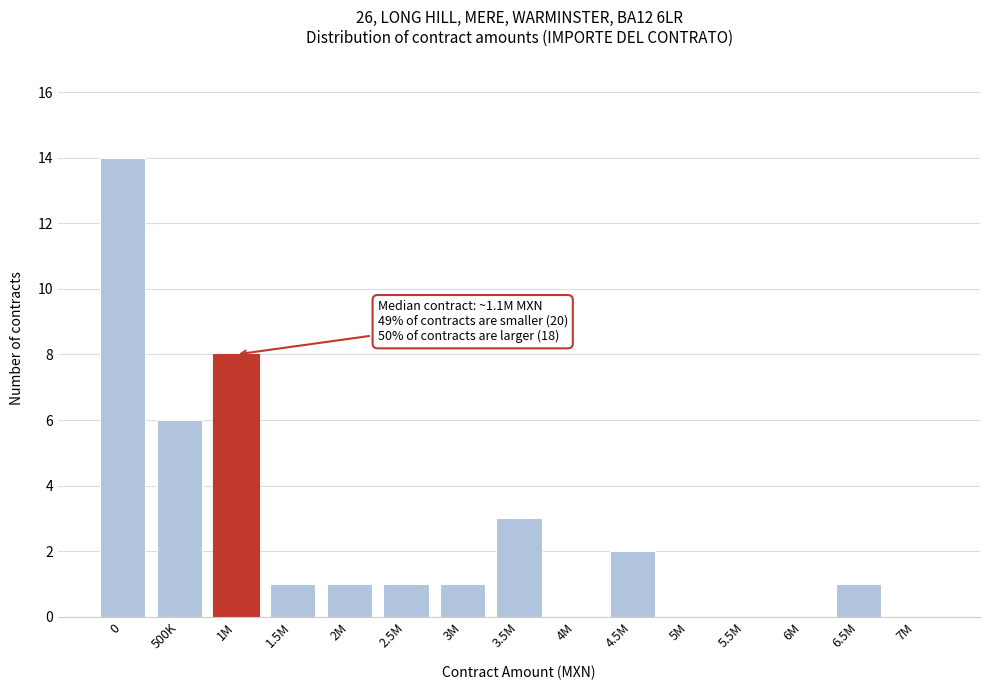

Reading left to right, transcribe all the data shown in this chart.

0=14	500K=6	1M=8	1.5M=1	2M=1	2.5M=1	3M=1	3.5M=3	4M=0	4.5M=2	5M=0	5.5M=0	6M=0	6.5M=1	7M=0